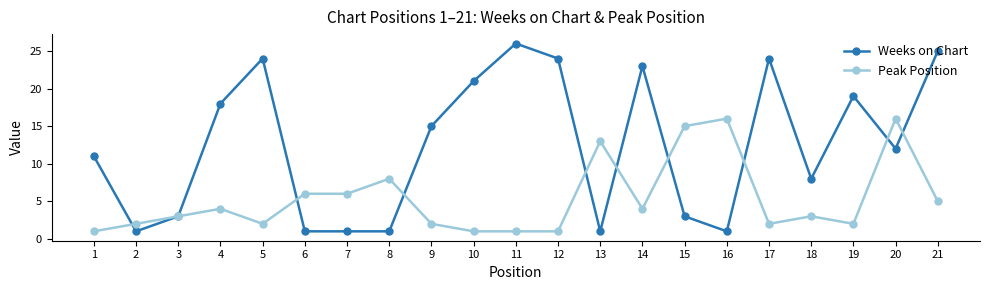

Reading left to right, transcribe all the data shown in this chart.

Weeks on Chart: 11	1	3	18	24	1	1	1	15	21	26	24	1	23	3	1	24	8	19	12	25
Peak Position: 1	2	3	4	2	6	6	8	2	1	1	1	13	4	15	16	2	3	2	16	5